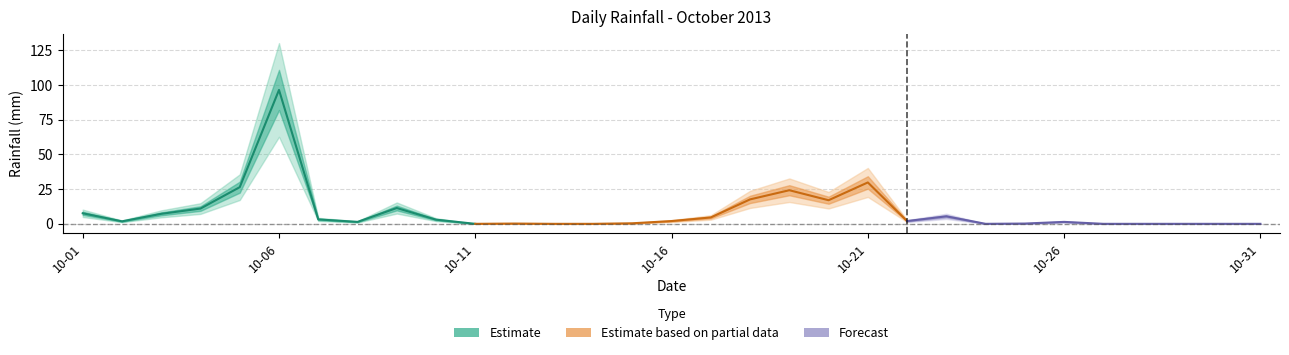

Rank the categories by value from highest to lowest.

2013-10-06, 2013-10-21, 2013-10-05, 2013-10-19, 2013-10-18, 2013-10-20, 2013-10-09, 2013-10-04, 2013-10-01, 2013-10-03, 2013-10-23, 2013-10-17, 2013-10-07, 2013-10-10, 2013-10-16, 2013-10-22, 2013-10-02, 2013-10-08, 2013-10-26, 2013-10-15, 2013-10-12, 2013-10-25, 2013-10-11, 2013-10-13, 2013-10-14, 2013-10-24, 2013-10-27, 2013-10-28, 2013-10-29, 2013-10-30, 2013-10-31